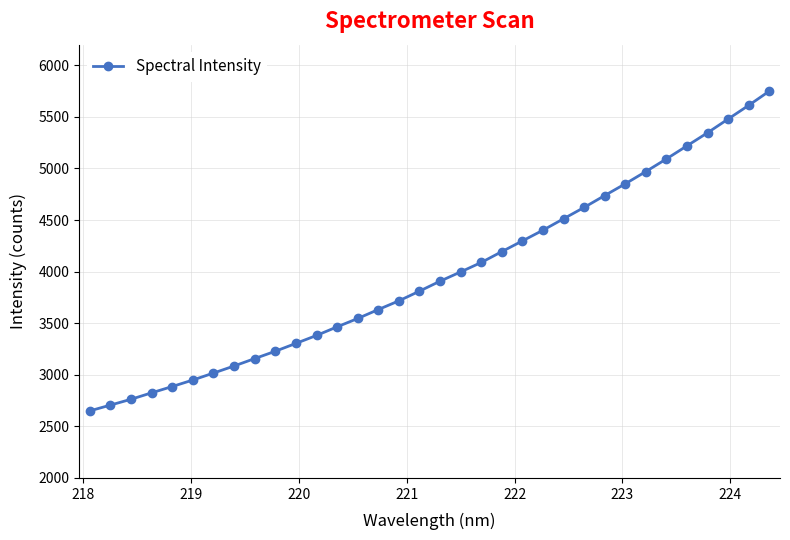

What is the value of the 22nd point from the left?

4297.7